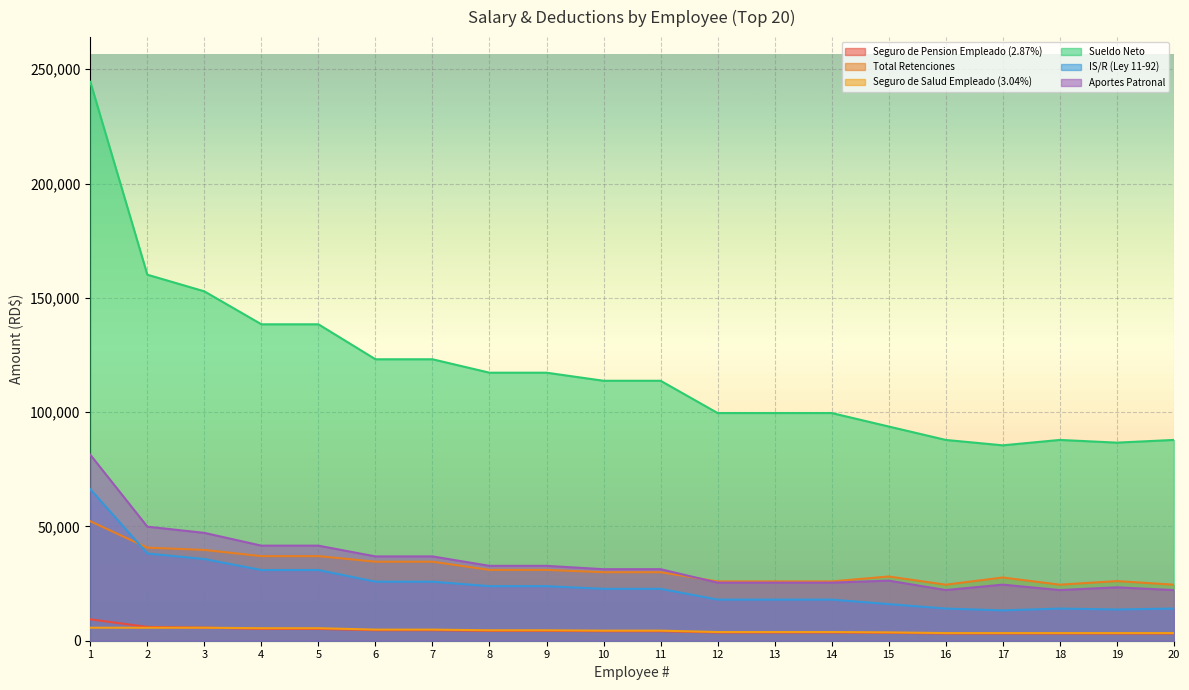

At which category does the chart reach its peak across all series?

1